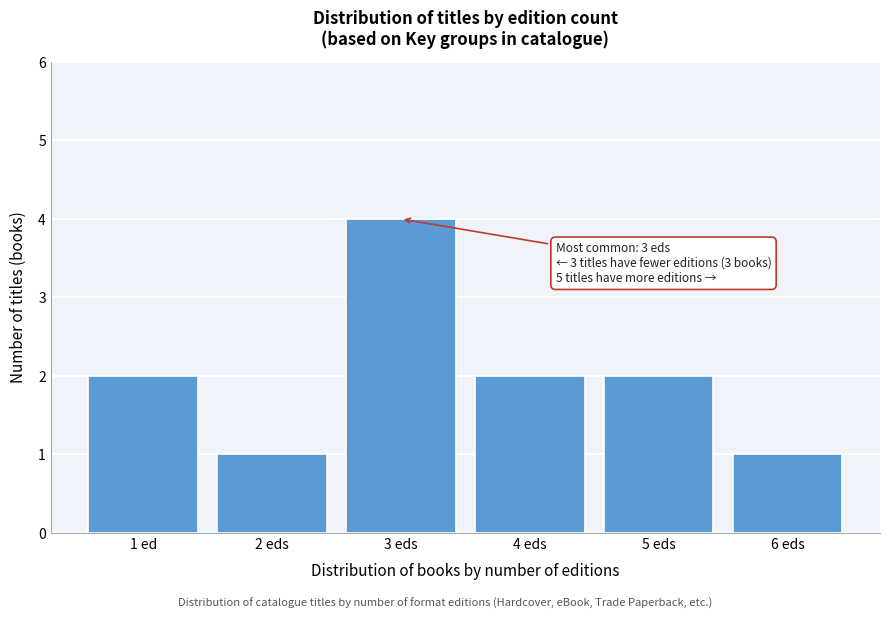

Reading left to right, list all the values displayed in this chart.

1 ed=2	2 eds=1	3 eds=4	4 eds=2	5 eds=2	6 eds=1